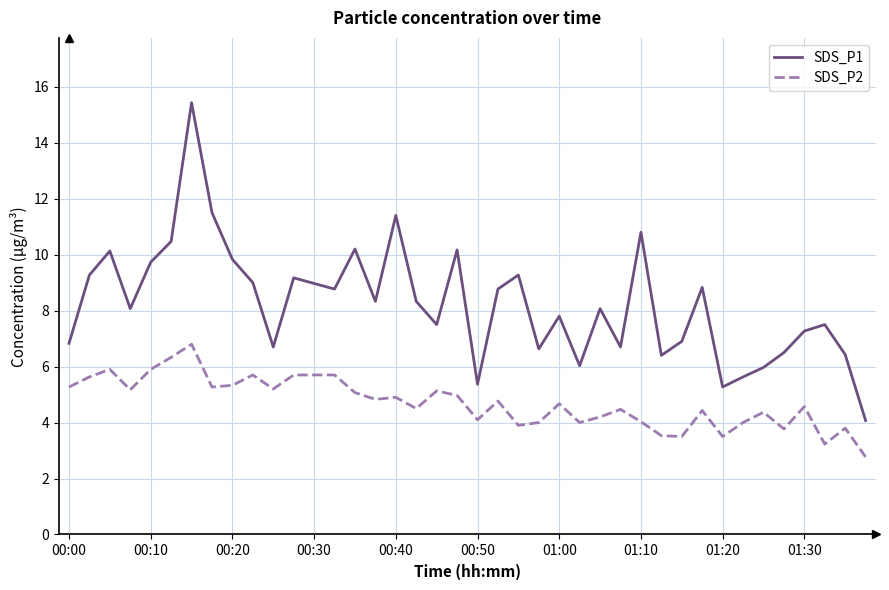

What is the difference between the maximum and minimum values in the SDS_P2 series?

4.0